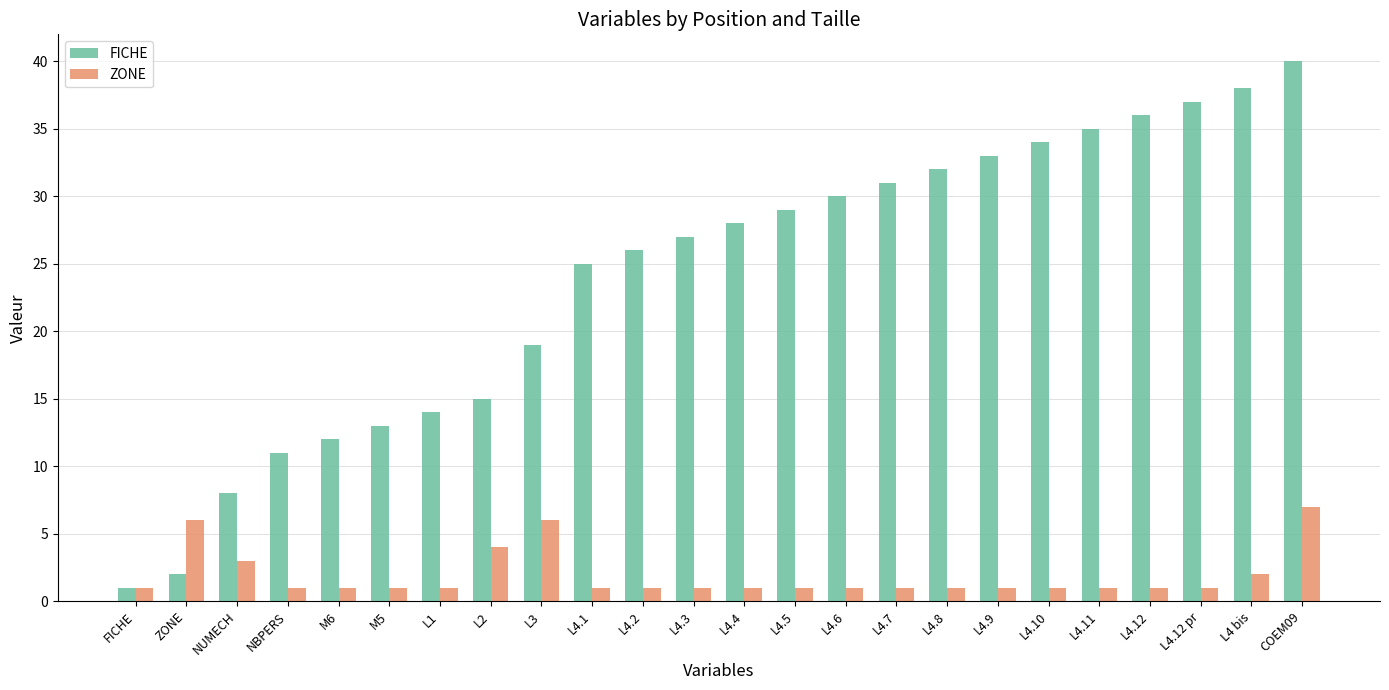

How many bars are there in total?

48